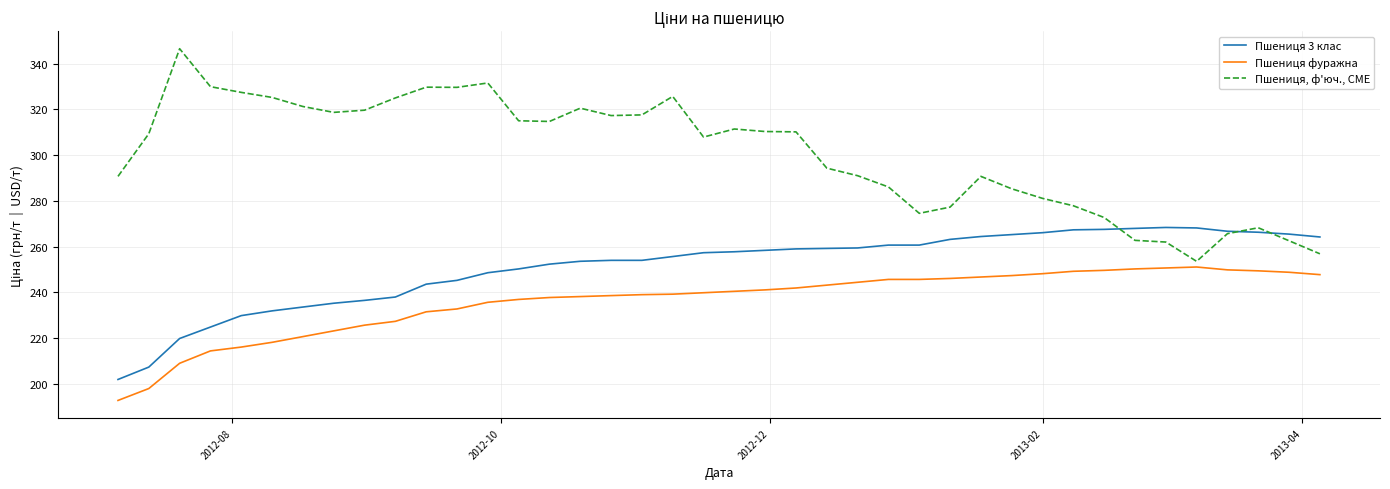

True or false: Пшениця 3 клас and Пшениця фуражна intersect in this chart.

False